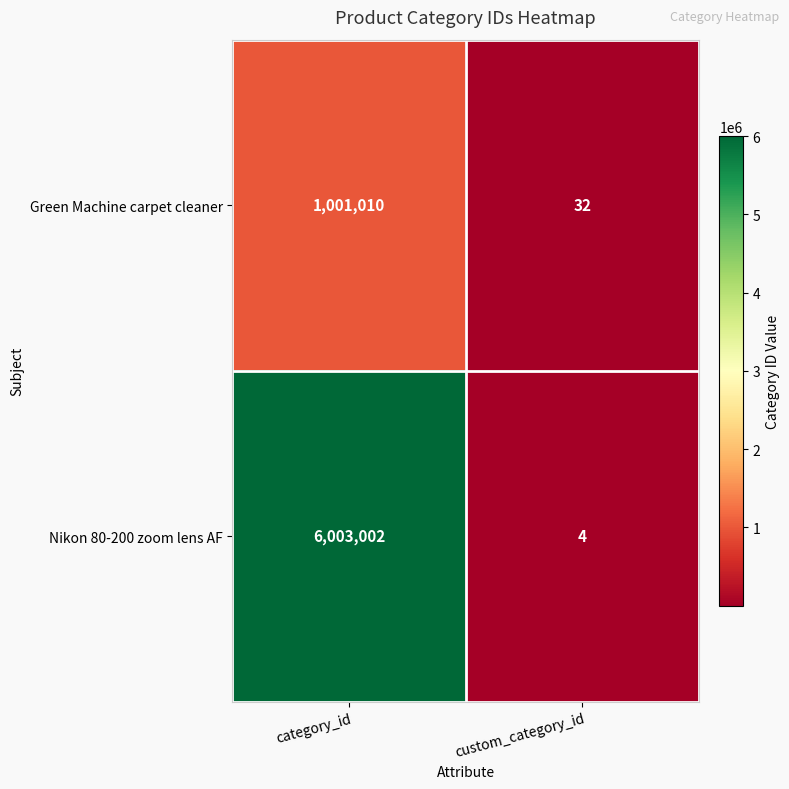

Between category_id and custom_category_id, which series saw the biggest shift?

Nikon 80-200 zoom lens AF